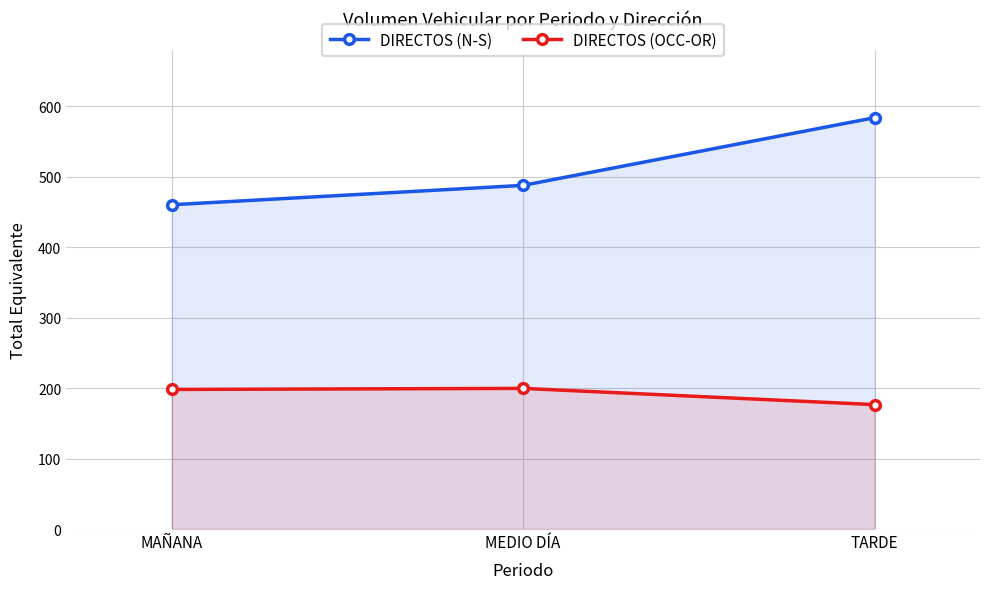

What is the total value across all series at TARDE?

760.0